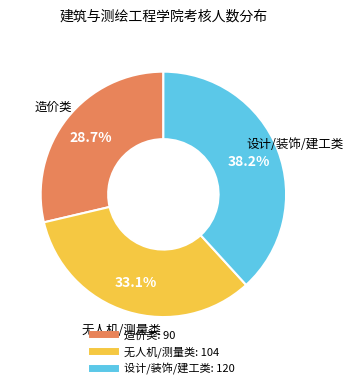

Does any single category account for the majority?

No